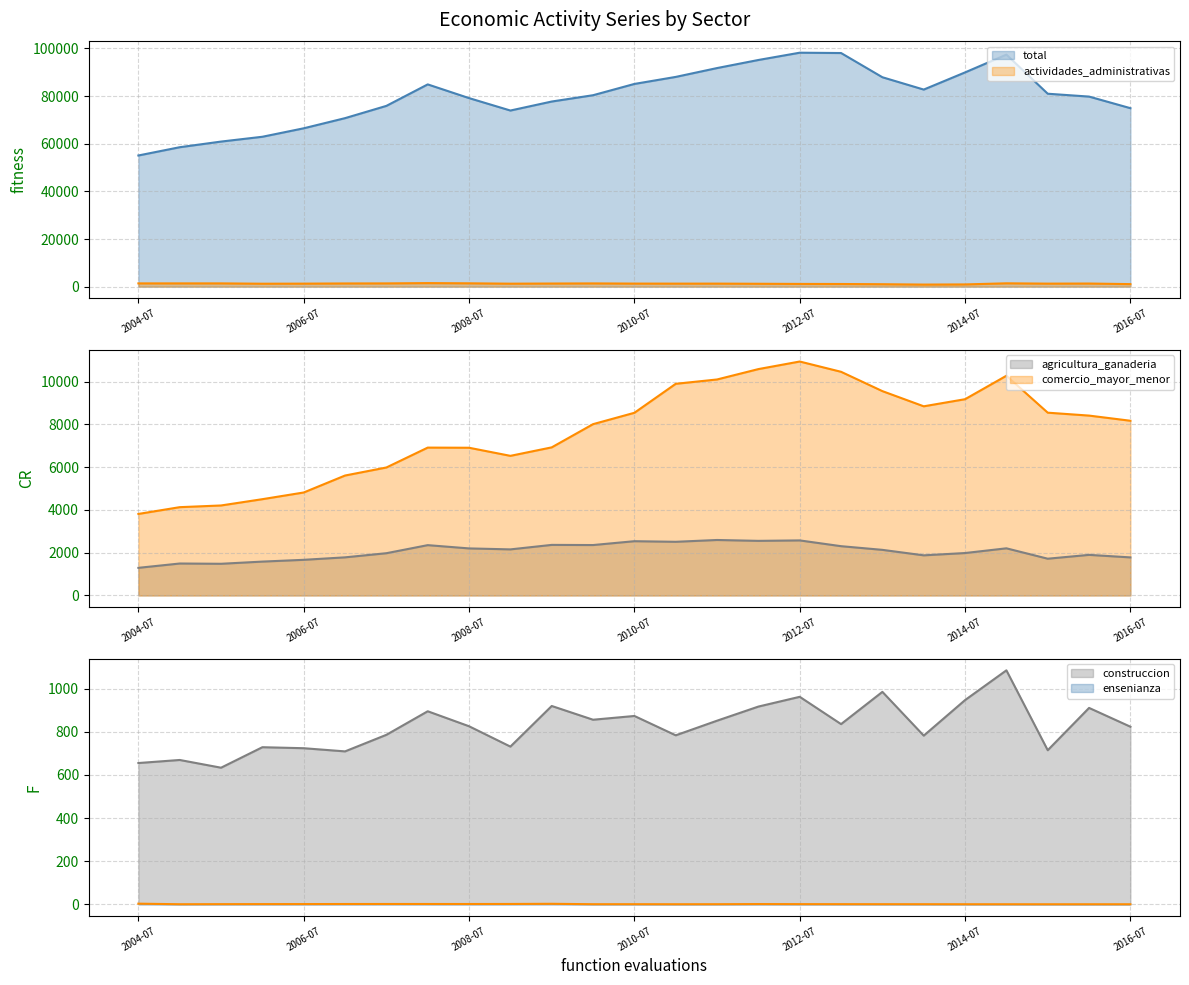

True or false: total and actividades_administrativas intersect in this chart.

False